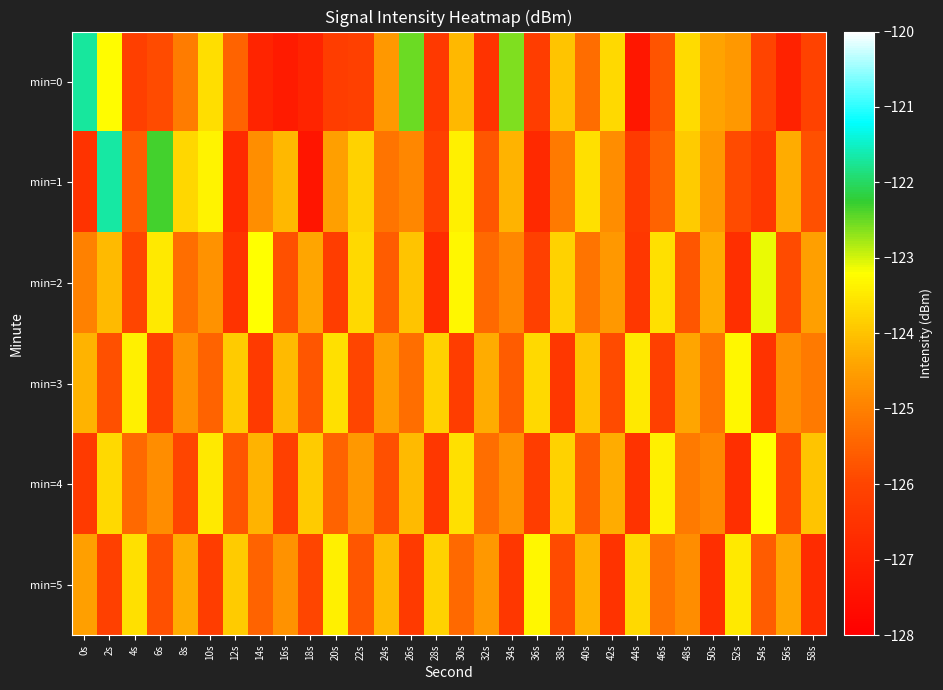

At 52s, list the series in order from smallest to largest.

min=2, min=4, min=1, min=0, min=5, min=3